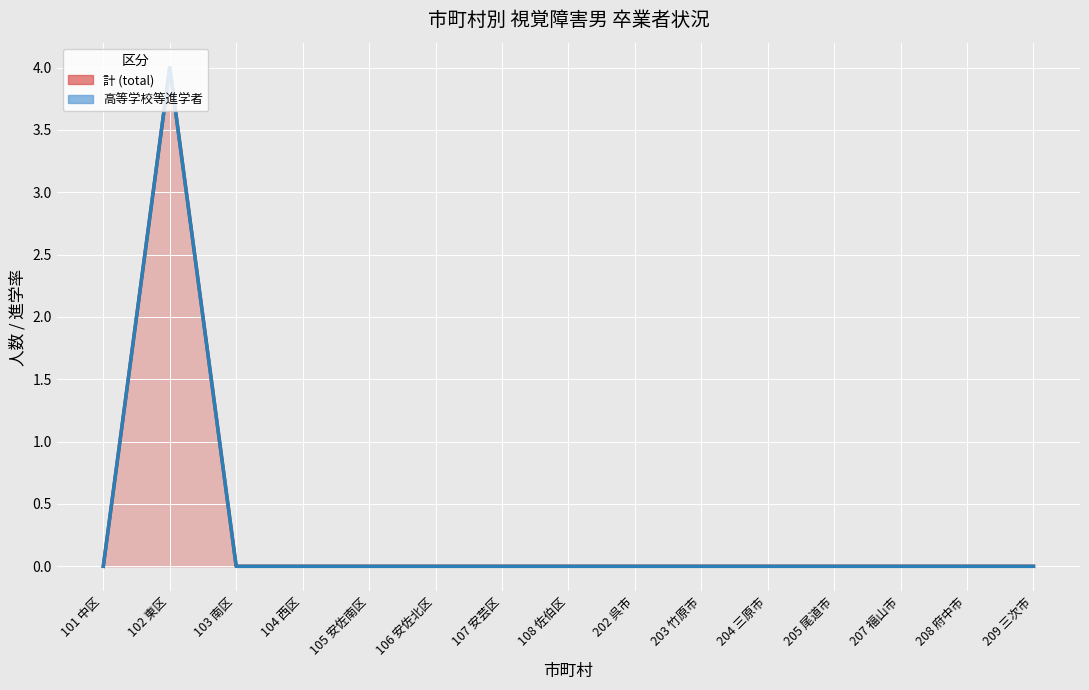

At how many categories does at least one series exceed 0?

1